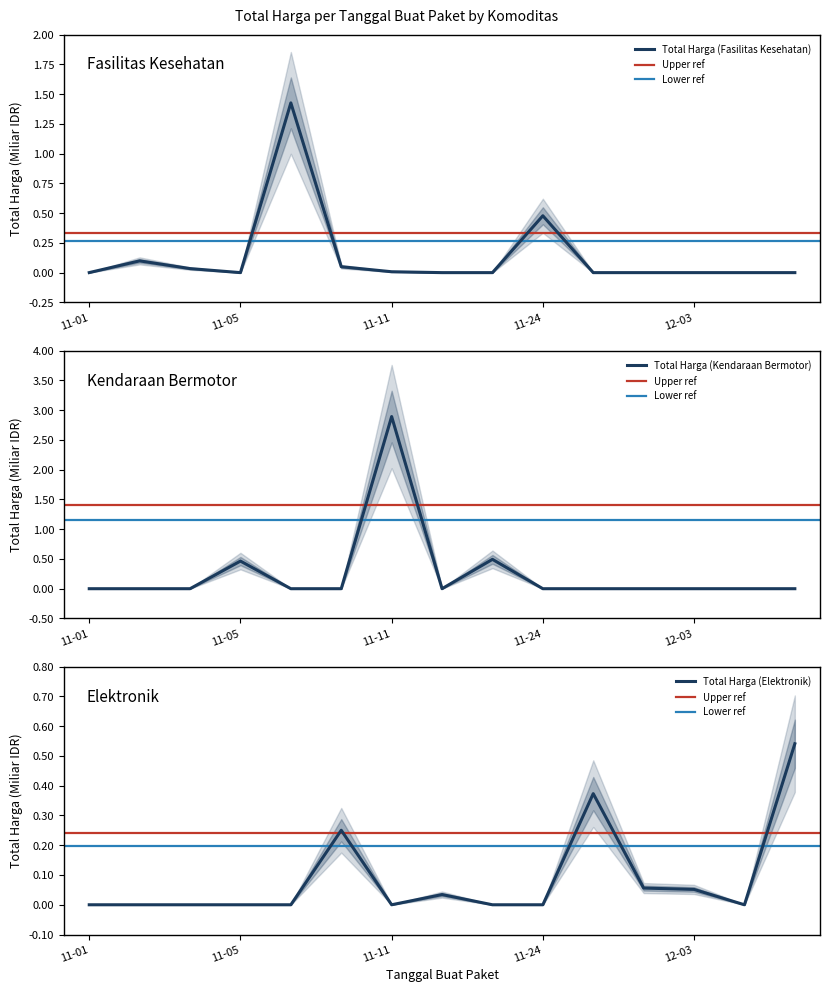

Reading left to right, transcribe all the data shown in this chart.

Total Harga (Fasilitas Kesehatan): 0.0	0.1	0.0	0.0	1.4	0.0	0.0	0.0	0.0	0.5	0.0	0.0	0.0	0.0	0.0
Total Harga (Kendaraan Bermotor): 0.0	0.0	0.0	0.5	0.0	0.0	2.9	0.0	0.5	0.0	0.0	0.0	0.0	0.0	0.0
Total Harga (Elektronik): 0.0	0.0	0.0	0.0	0.0	0.3	0.0	0.0	0.0	0.0	0.4	0.1	0.1	0.0	0.5